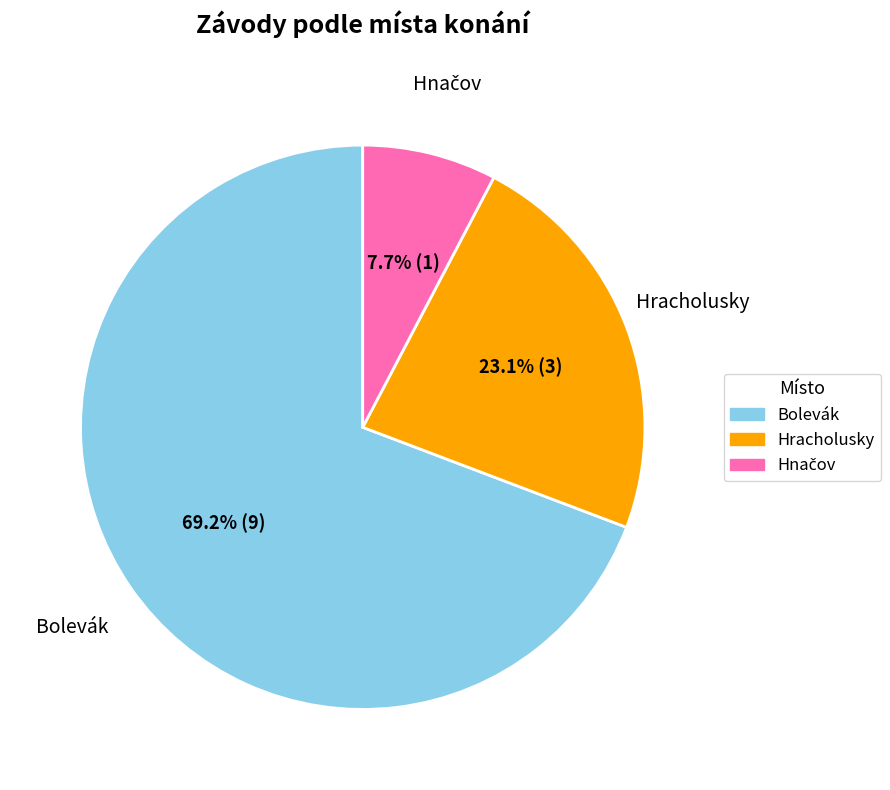

What percentage is NOT represented by Hracholusky?

76.9%